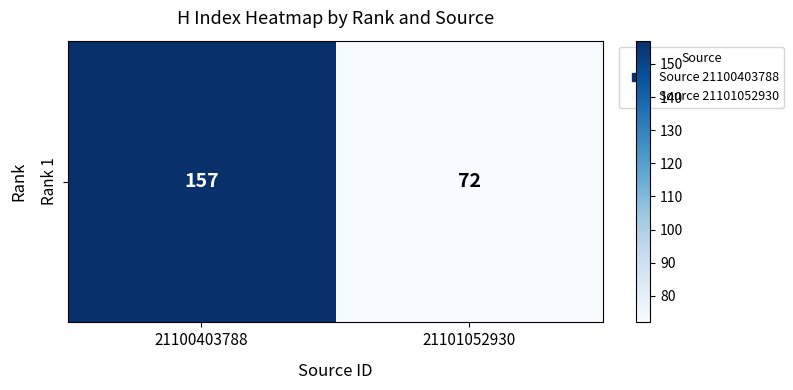

What value does the data have at 21101052930?

72